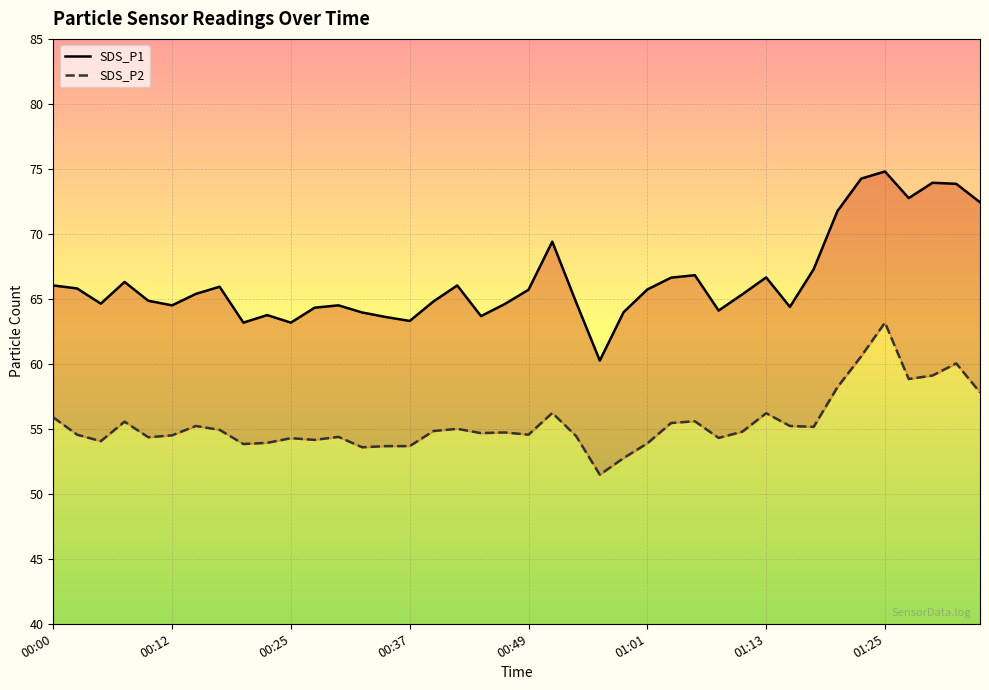

How many lines are shown in the chart?

2